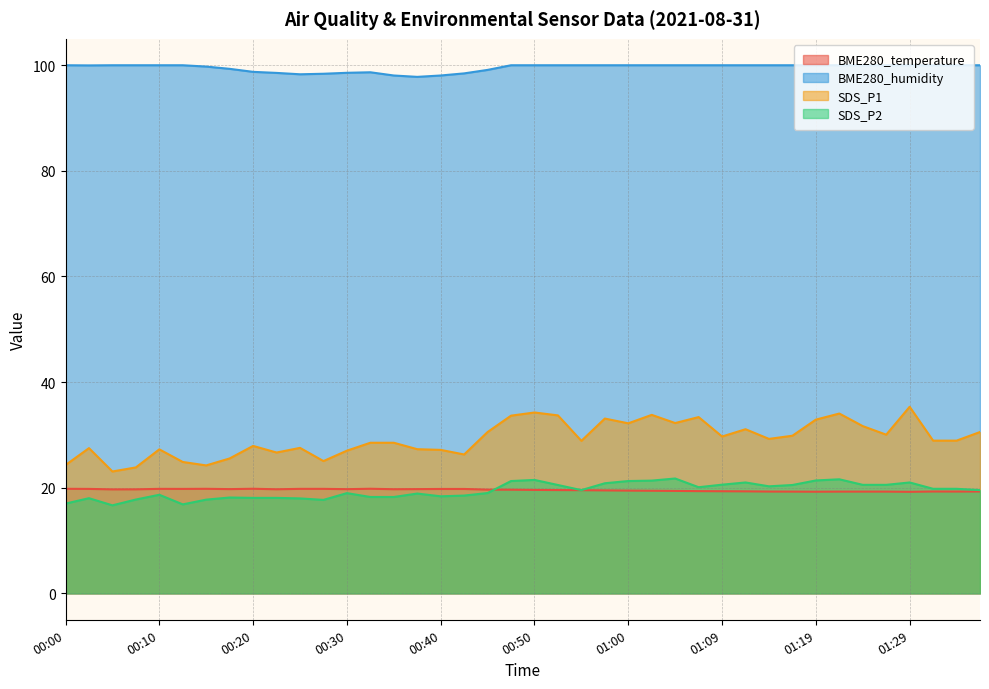

How many BME280_temperature values are between 19 and 20?

40